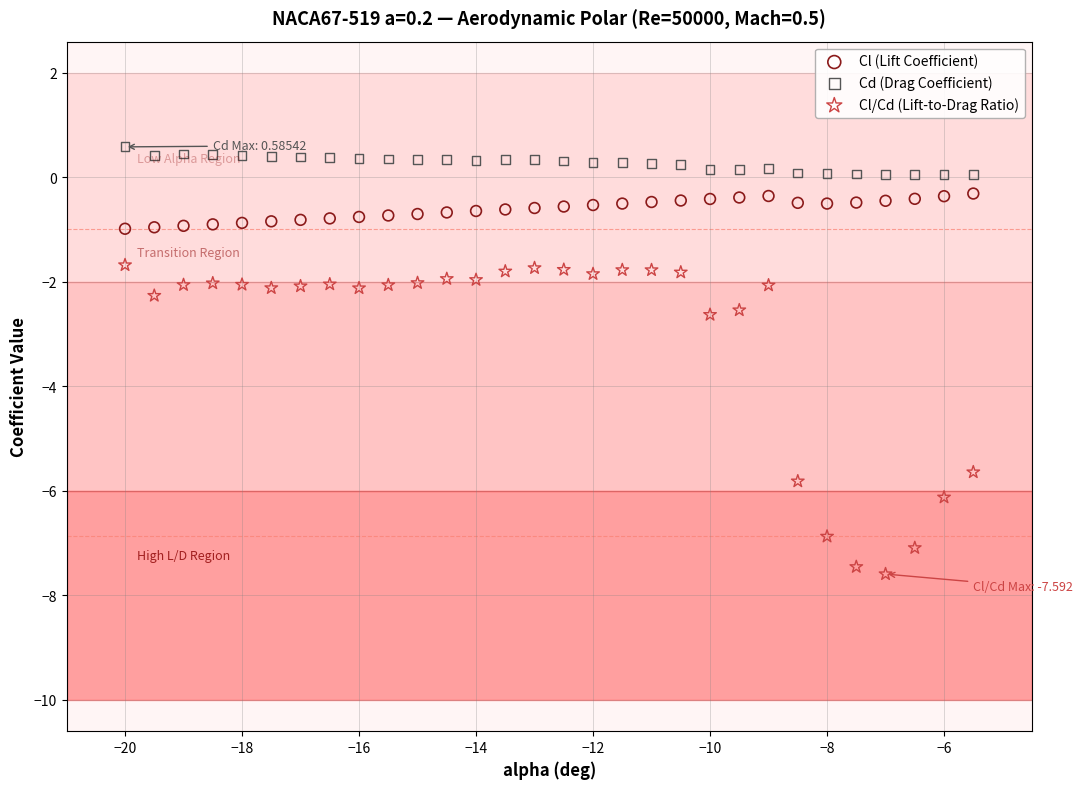

What is the X range (max minus min) for the scatter plot?

14.5